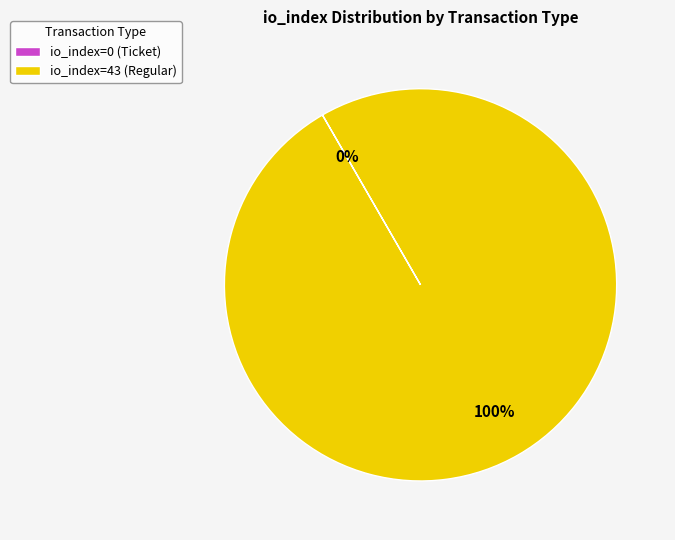

Which category has the biggest portion of the pie?

io_index=43 (Regular)